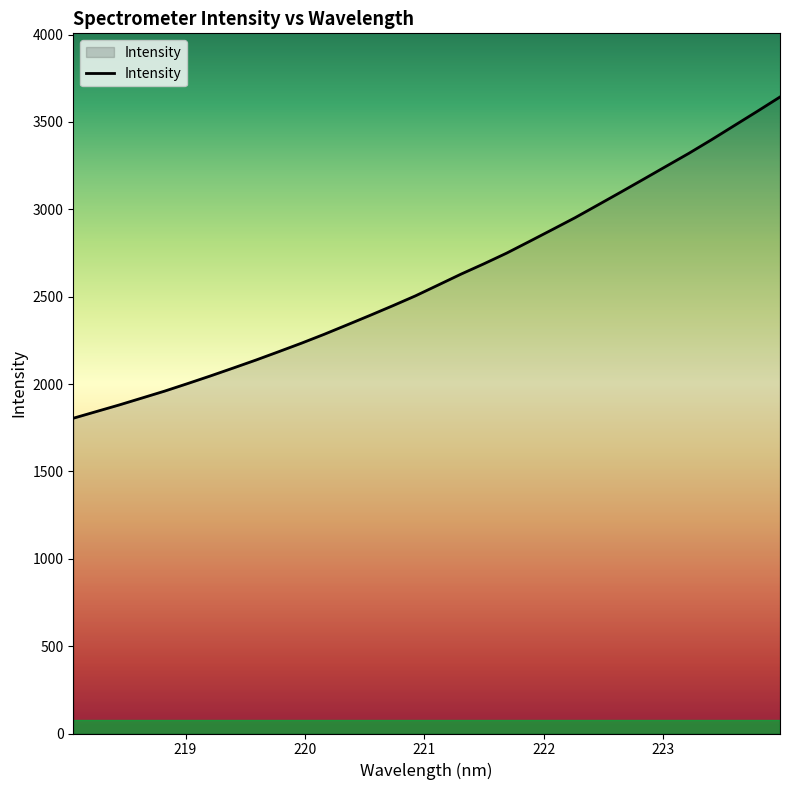

What is the greatest value displayed?

3642.6